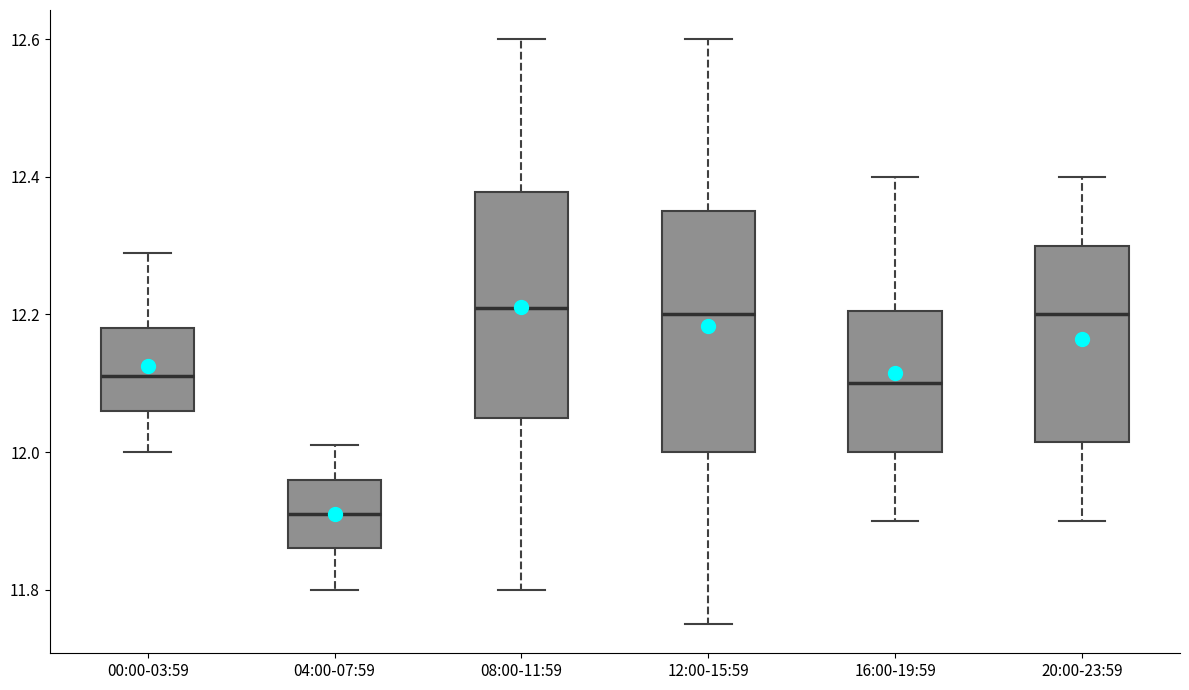

Which box's median line is the lowest?

04:00-07:59